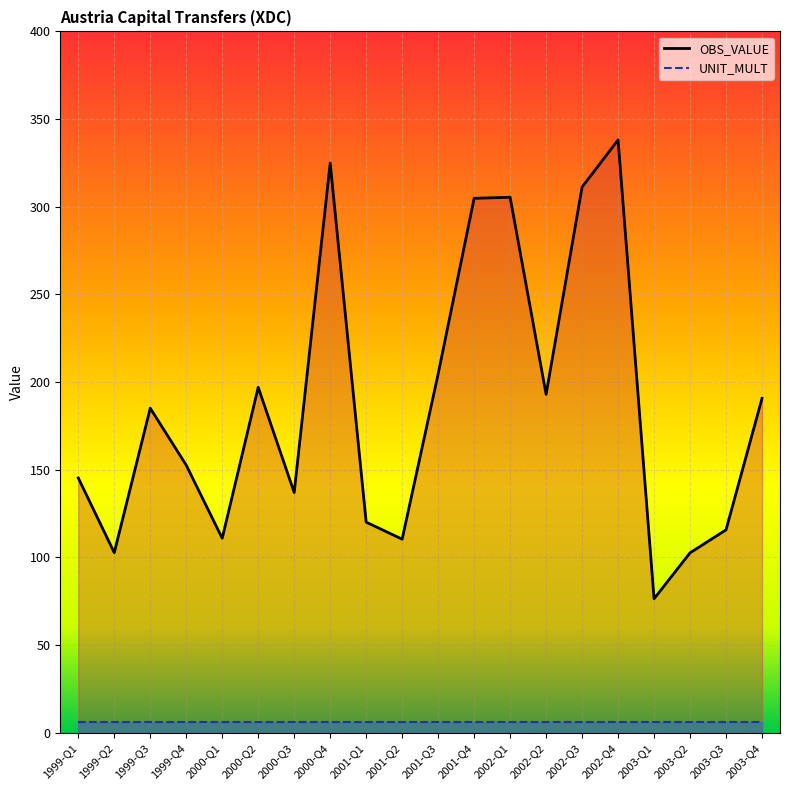

Rank the series by their average value, from highest to lowest.

OBS_VALUE, UNIT_MULT